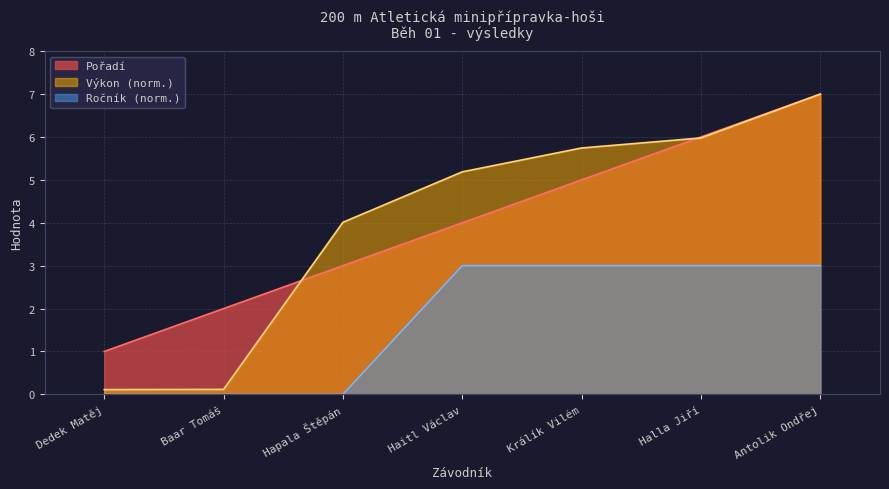

Does the chart have visible grid lines?

Yes